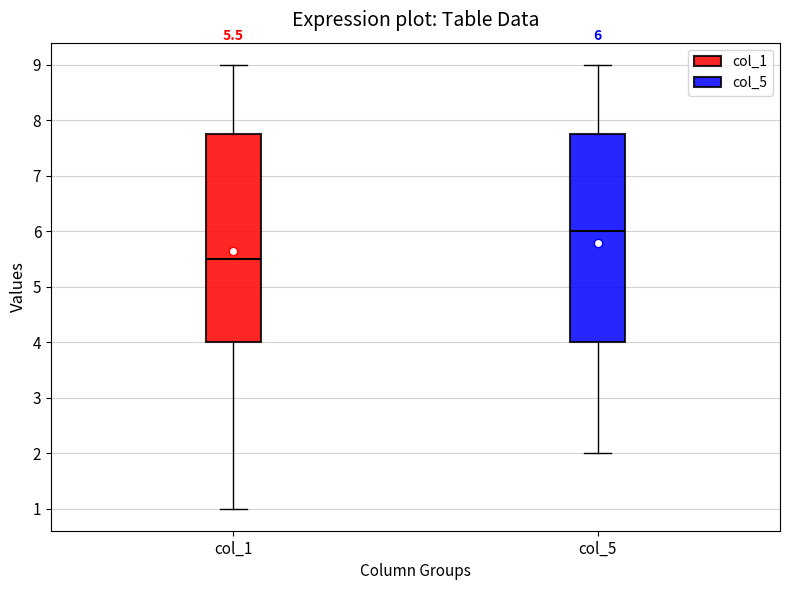

Which box's median line is the highest?

col_5